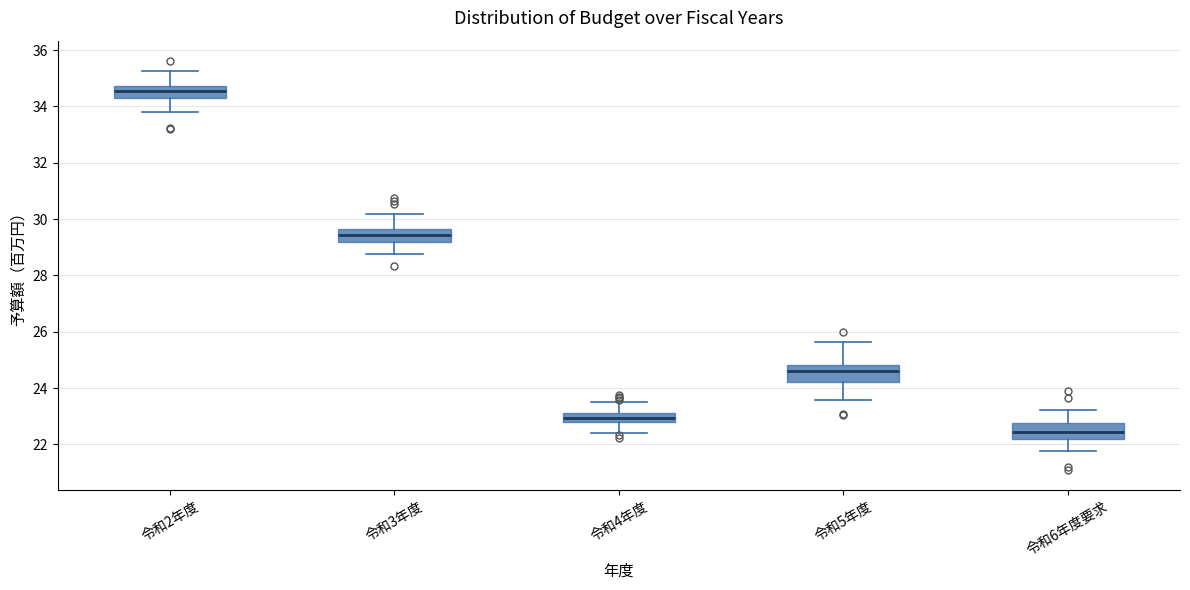

Where is the upper edge of the box for 令和3年度 on the y-axis? The values are not printed on the chart, so give them approximately, as read against the axis.

29.6